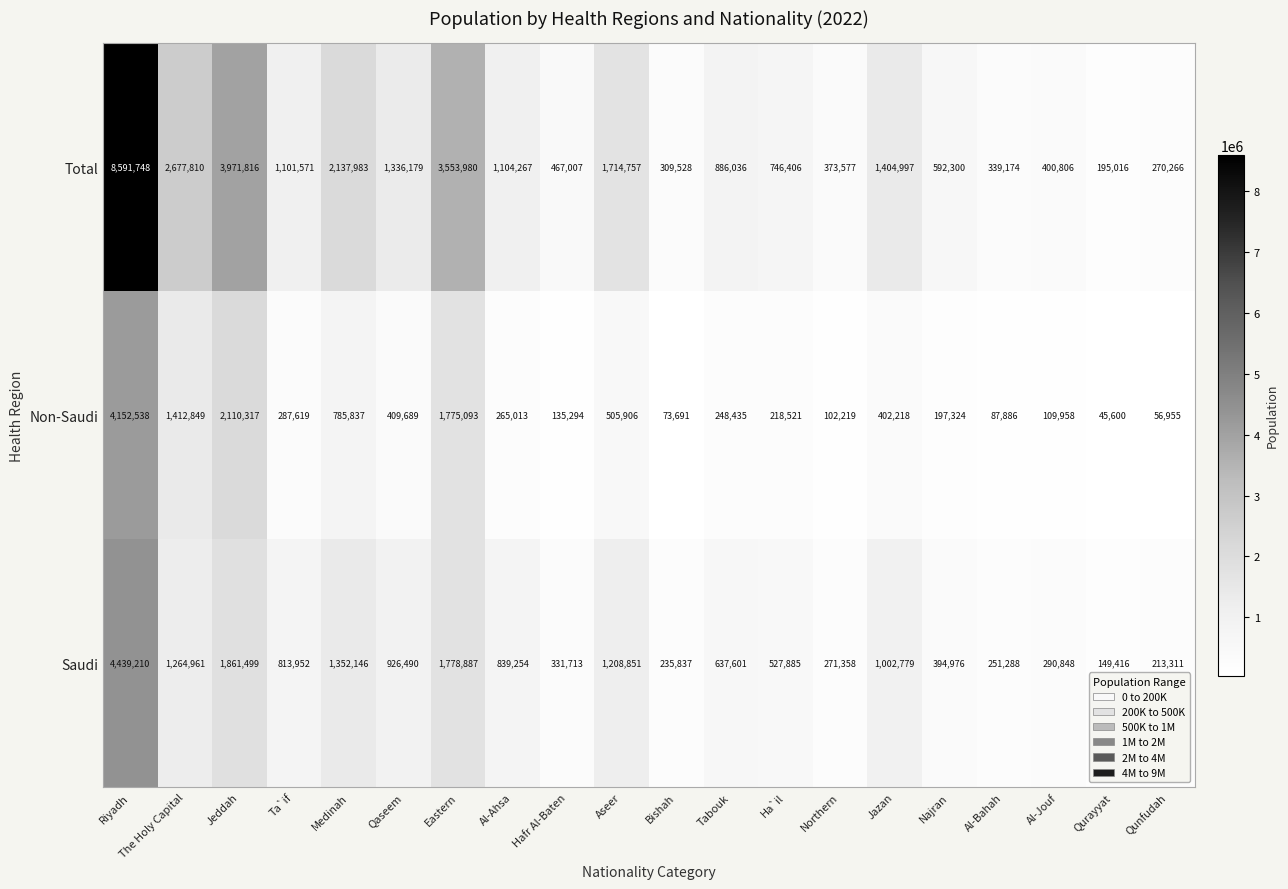

Is the value of Total at Eastern greater than the value of Non-Saudi at Al-Ahsa?

Yes